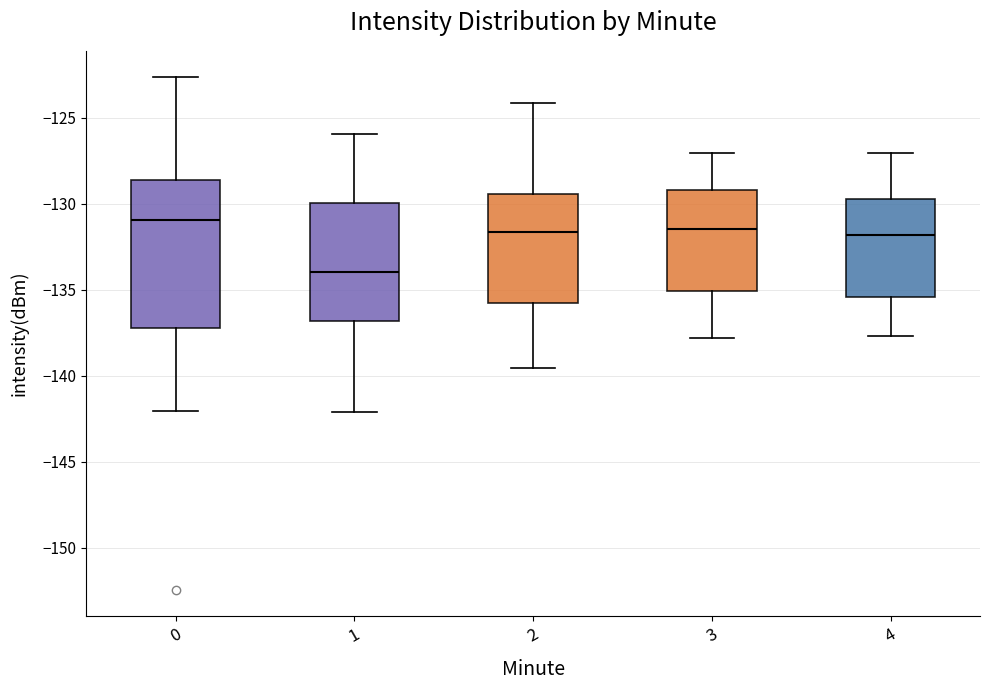

Reading left to right, read every box against the y-axis: the position of its median line, the range the box covers, and the ends of its whiskers. The values are not printed on the chart, so give them approximately, as read against the axis.

0: median -131.0, box -137.0 to -128.5, whiskers -142.0 to -122.5
1: median -134.0, box -137.0 to -130.0, whiskers -142.0 to -126.0
2: median -131.5, box -136.0 to -129.5, whiskers -139.5 to -124.0
3: median -131.5, box -135.0 to -129.0, whiskers -138.0 to -127.0
4: median -132.0, box -135.5 to -129.5, whiskers -137.5 to -127.0